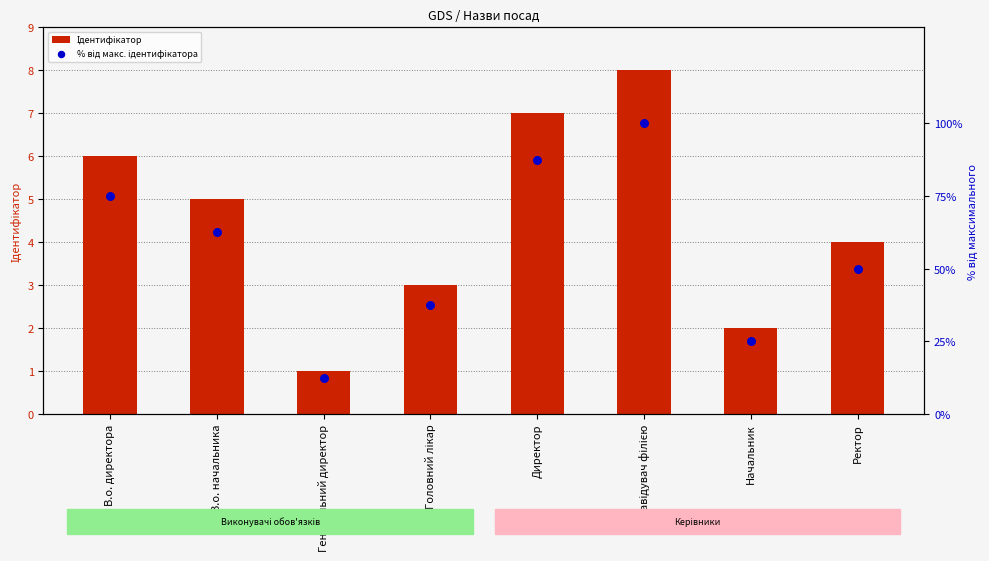

At how many categories does at least one series exceed 34?

6